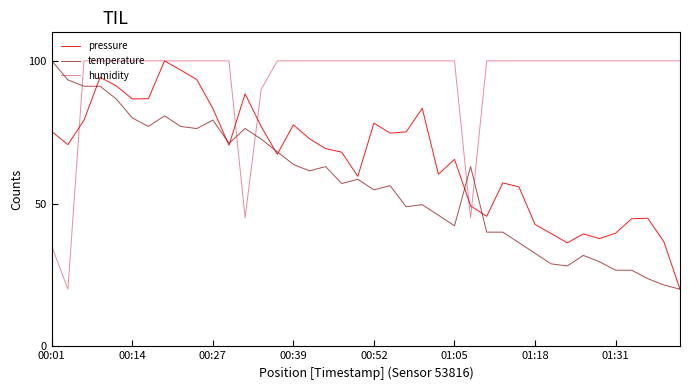

Which series has the largest total across all categories?

humidity